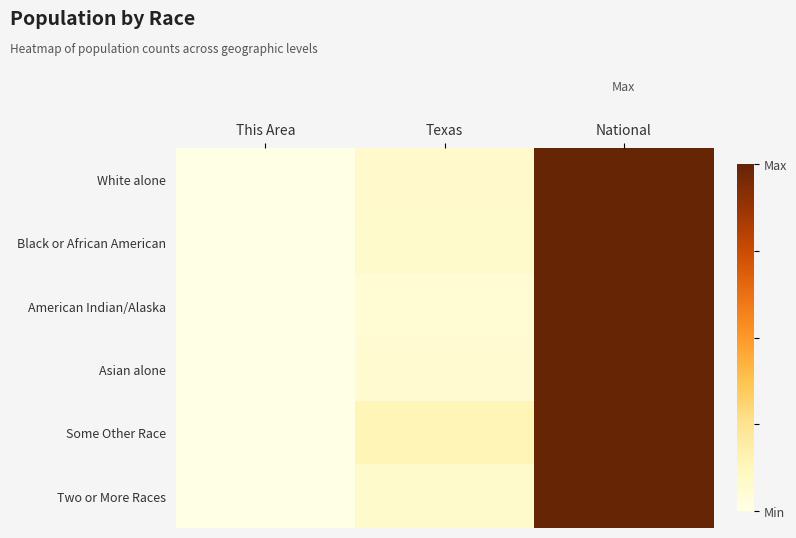

Count the number of data series in this chart.

6